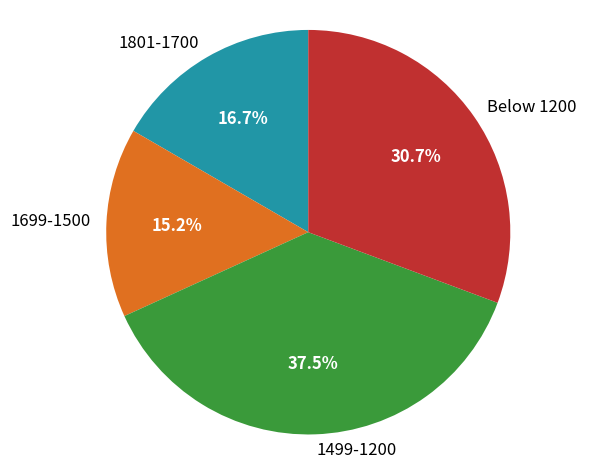

Which category has the smallest portion of the pie?

1699-1500